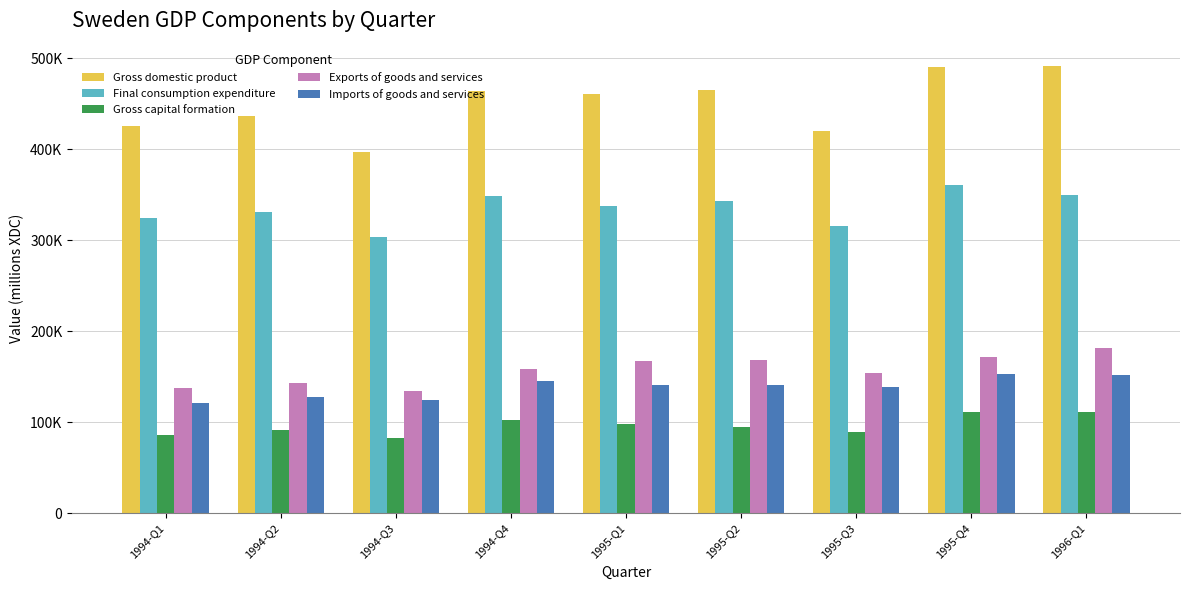

What is the difference between the Imports of goods and services values at 1995-Q4 and 1995-Q2?

12232